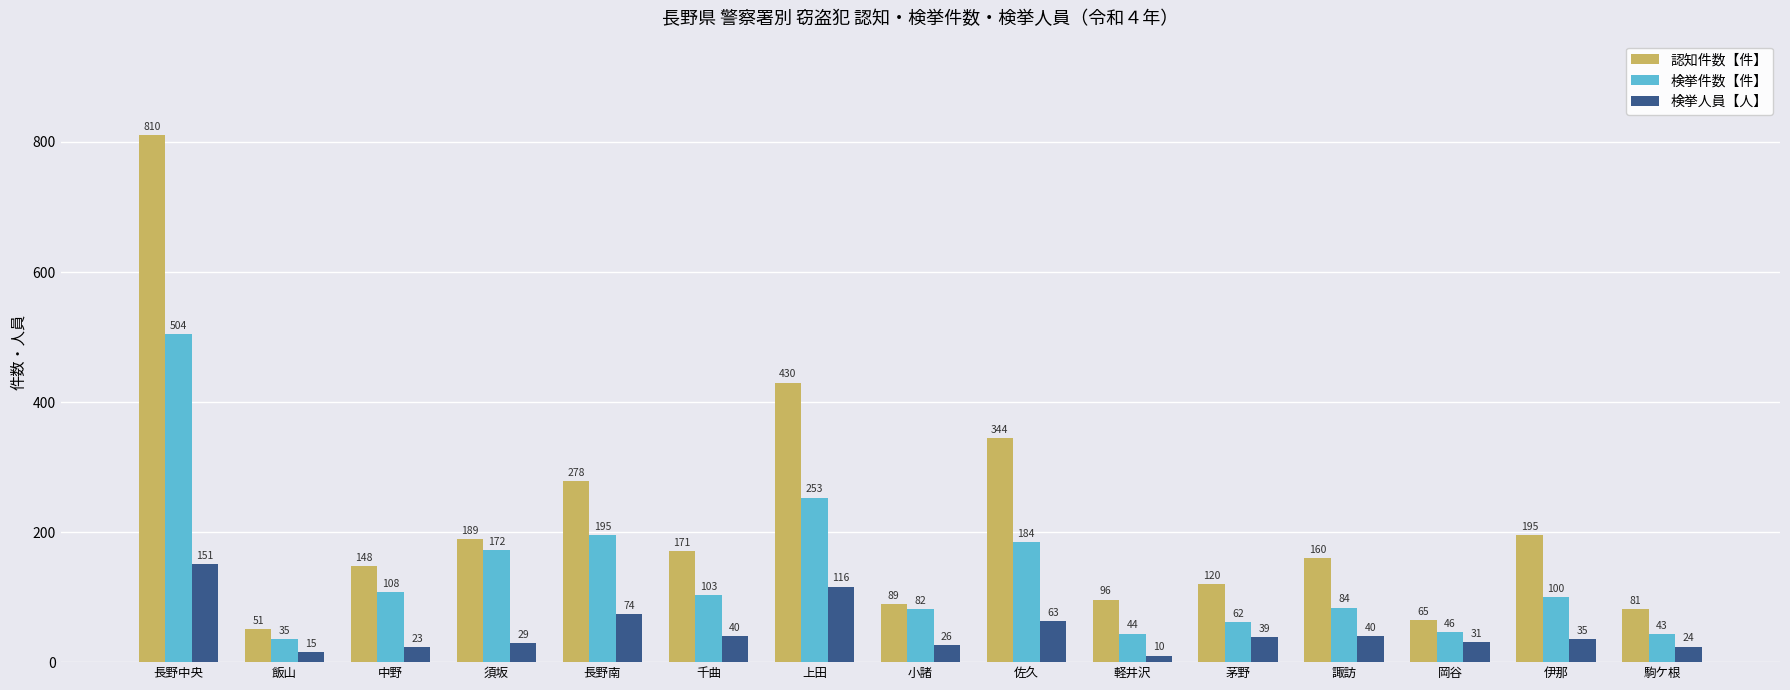

What is the sum of the 認知件数【件】 values at 飯山 and 岡谷?

116